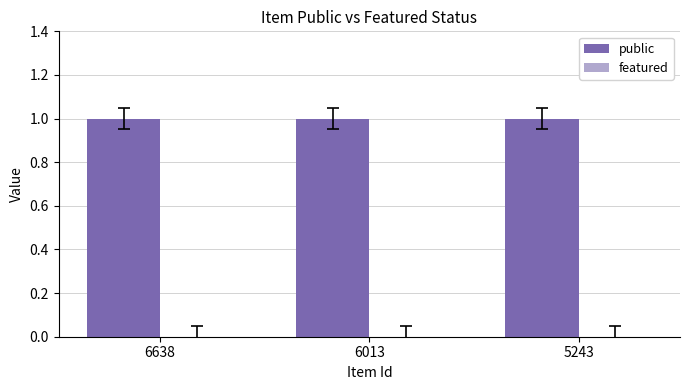

Which series has the largest range (max minus min)?

public